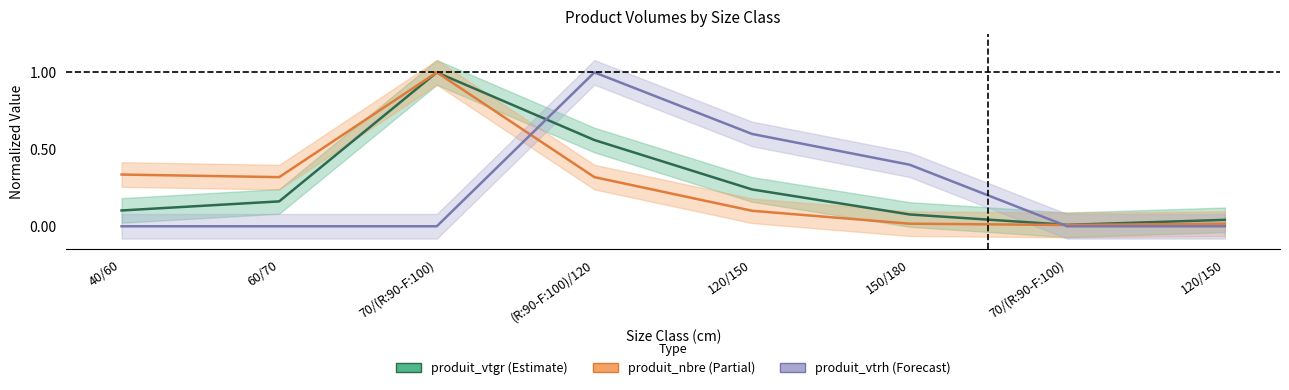

Between 40/60 and (R:90-F:100)/120, which series saw the biggest shift?

produit_vtrh